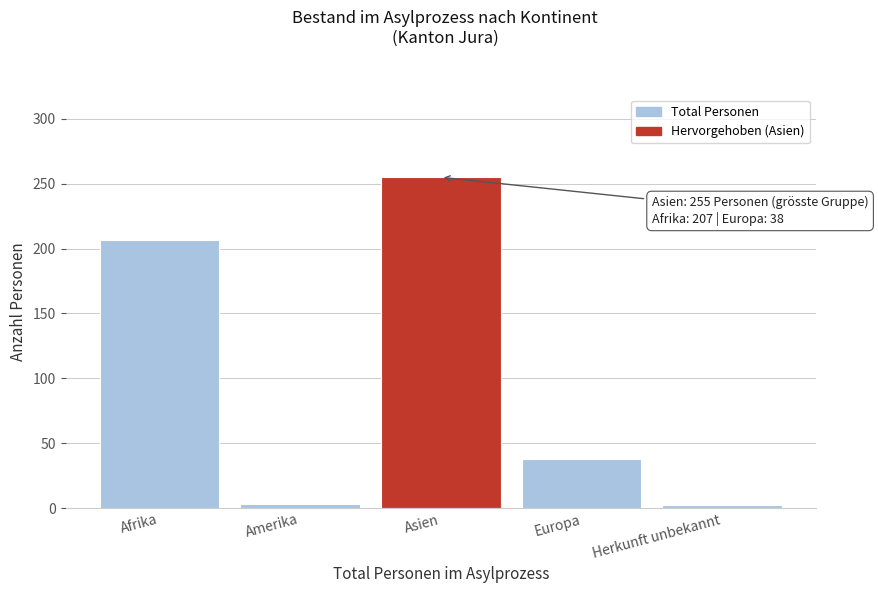

What is the change in value from Asien to Europa?

-217